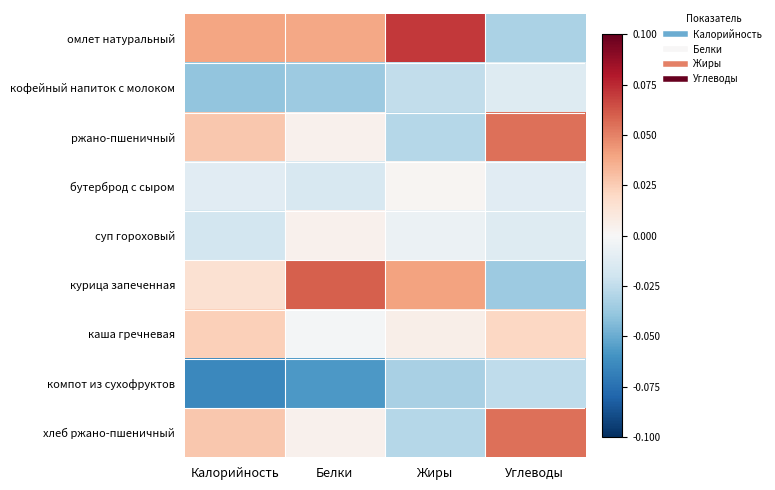

At how many categories does at least one series exceed 0?

4